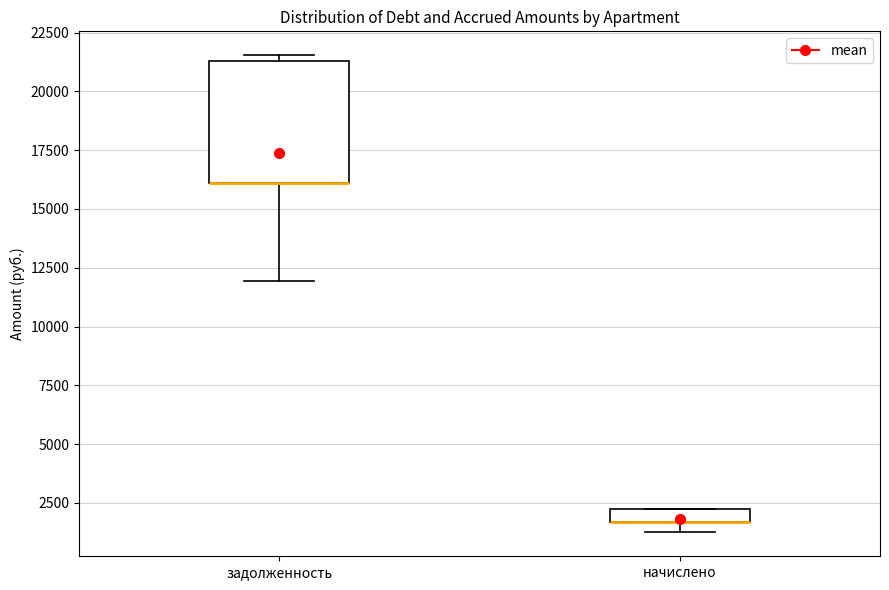

Comparing the boxes themselves (not the whiskers), which one is the tallest?

задолженность